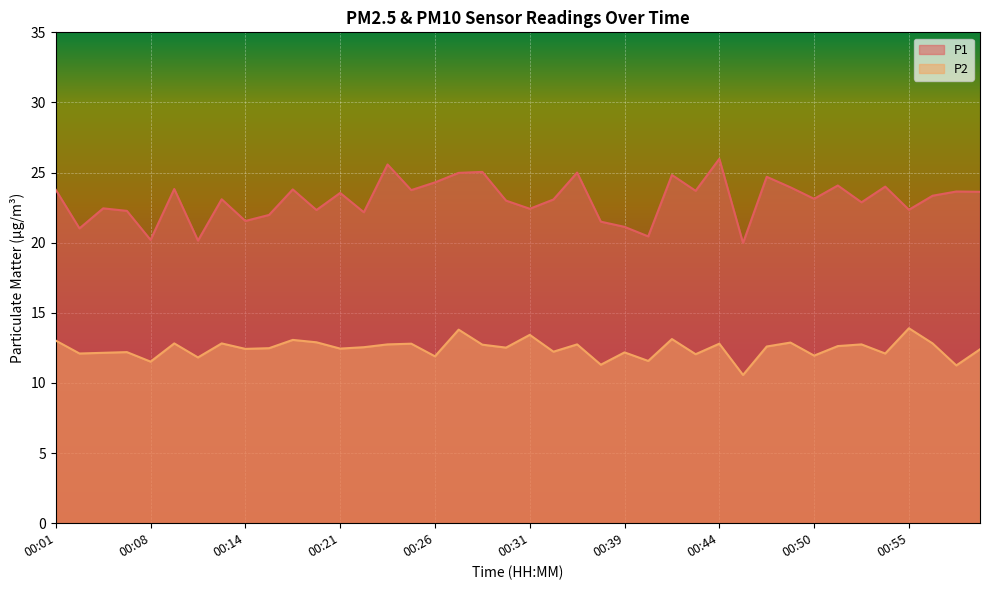

What is the maximum value for P1?

26.0